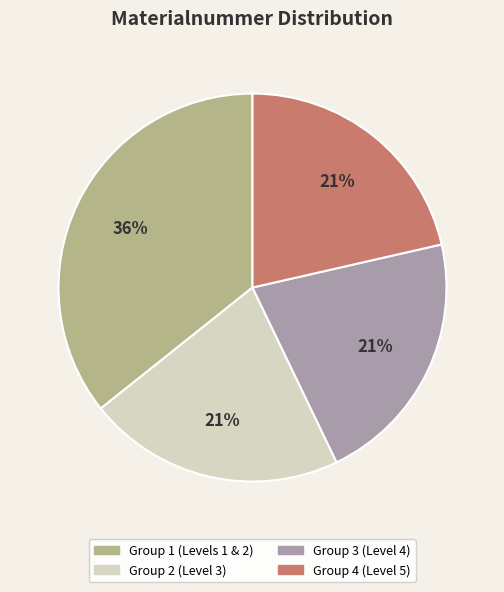

Count the number of slices in the pie.

4